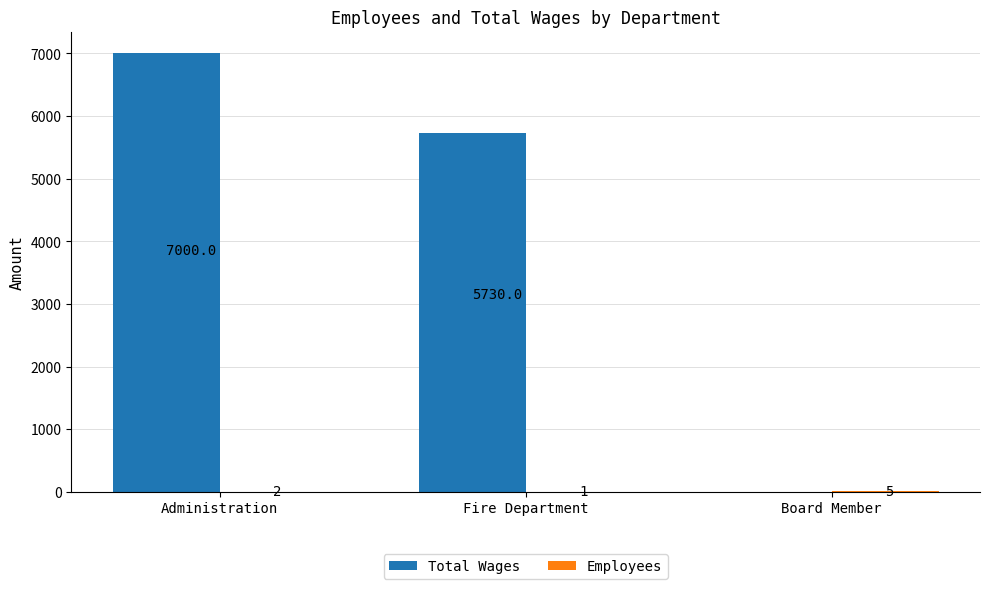

Are the bars grouped side by side (vs. stacked)?

Yes